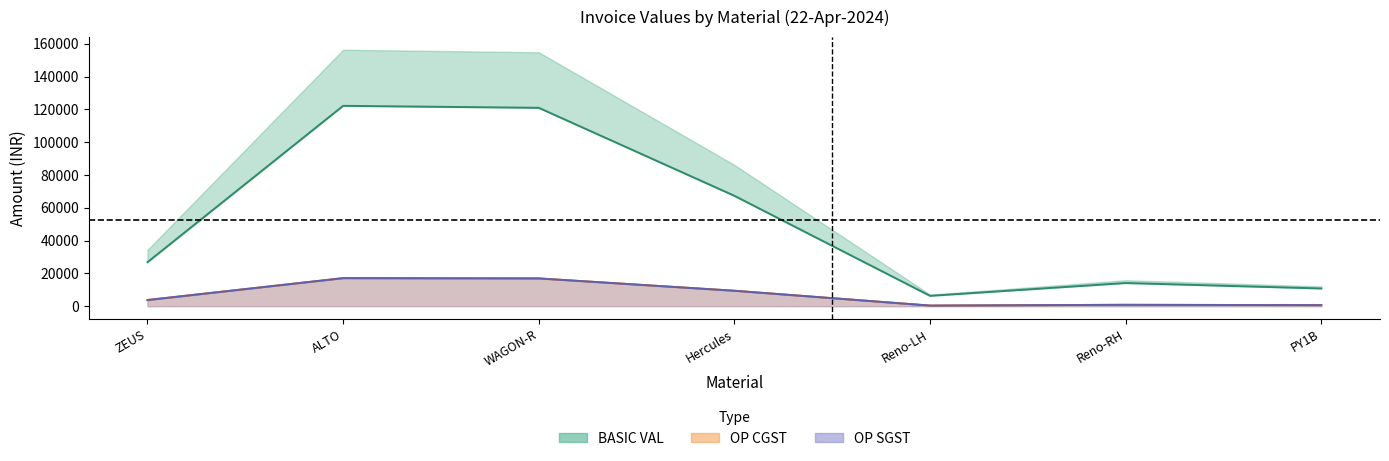

Is it true that OP CGST line equals 10290.2 at ALTO?

False